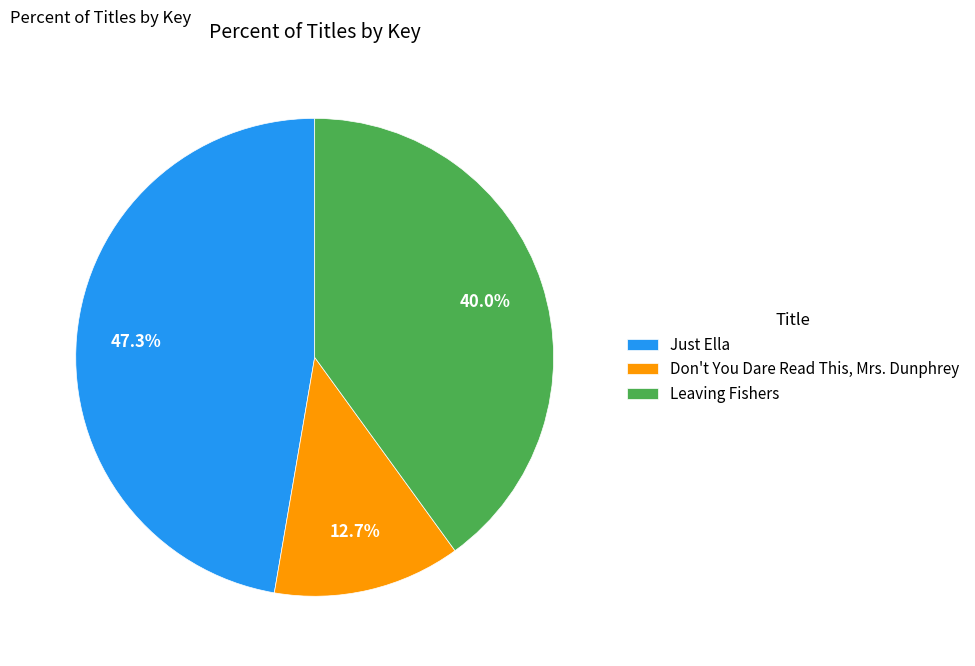

What percentage is the Don't You Dare Read This, Mrs. Dunphrey slice, to the nearest percent?

13%